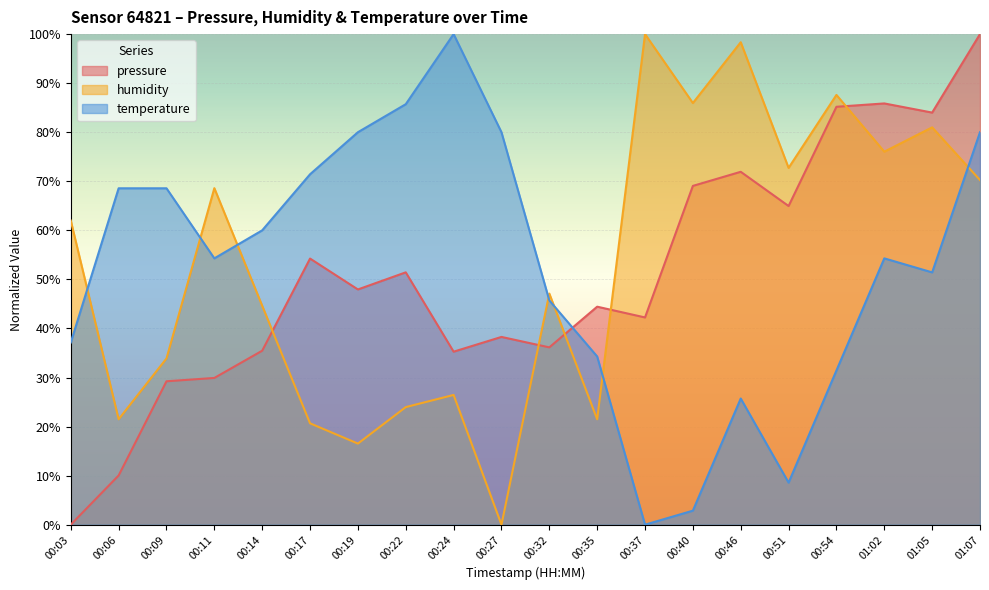

At 00:24, list the series in order from smallest to largest.

humidity, pressure, temperature